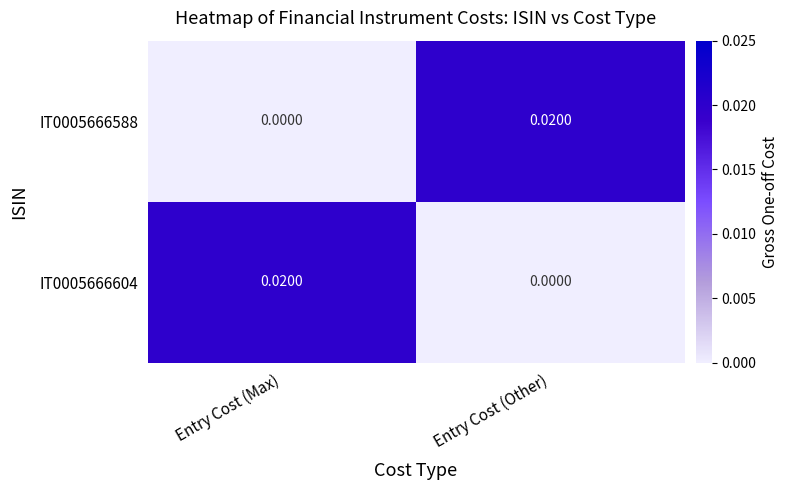

Rank the categories by IT0005666604 value from highest to lowest.

Entry Cost (Max), Entry Cost (Other)